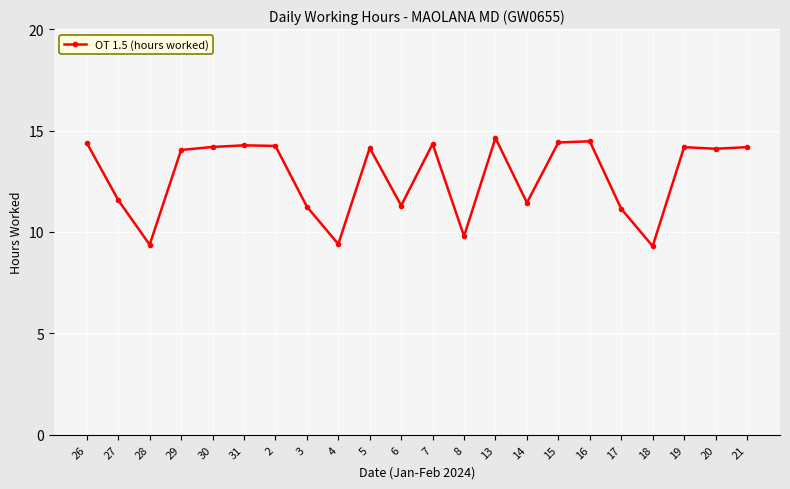

Where is the first local minimum?

28